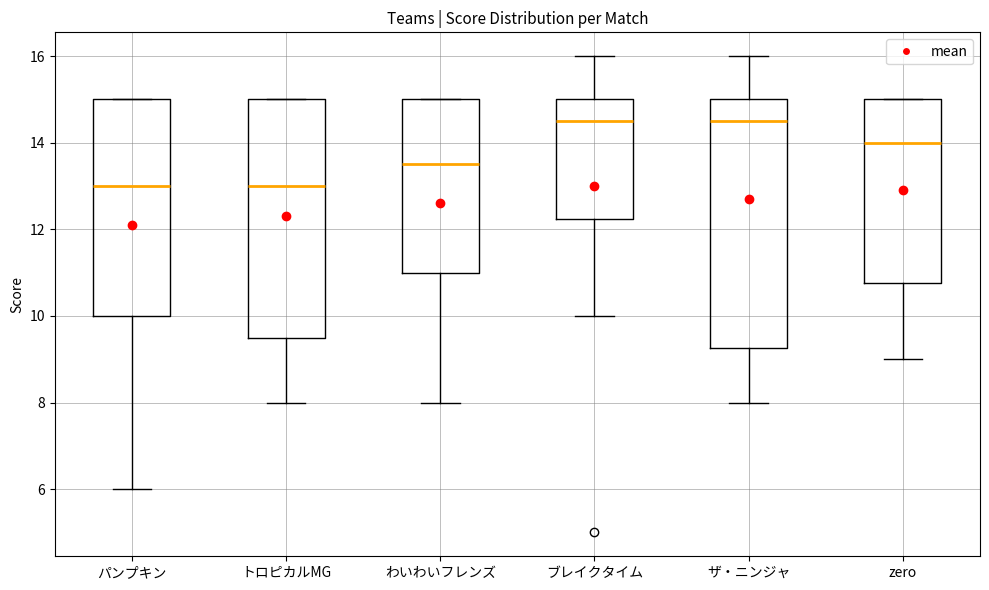

Reading left to right, transcribe this box plot: for each box, give where its median line is, the range the box spans, and where its two whiskers end, as read against the y-axis. The values are not printed on the chart, so give them approximately, as read against the axis.

パンプキン: median 13.0, box 10.0 to 15.0, whiskers 6.0 to 15.0
トロピカルMG: median 13.0, box 9.6 to 15.0, whiskers 8.0 to 15.0
わいわいフレンズ: median 13.6, box 11.0 to 15.0, whiskers 8.0 to 15.0
ブレイクタイム: median 14.6, box 12.2 to 15.0, whiskers 10.0 to 16.0
ザ・ニンジャ: median 14.6, box 9.2 to 15.0, whiskers 8.0 to 16.0
zero: median 14.0, box 10.8 to 15.0, whiskers 9.0 to 15.0